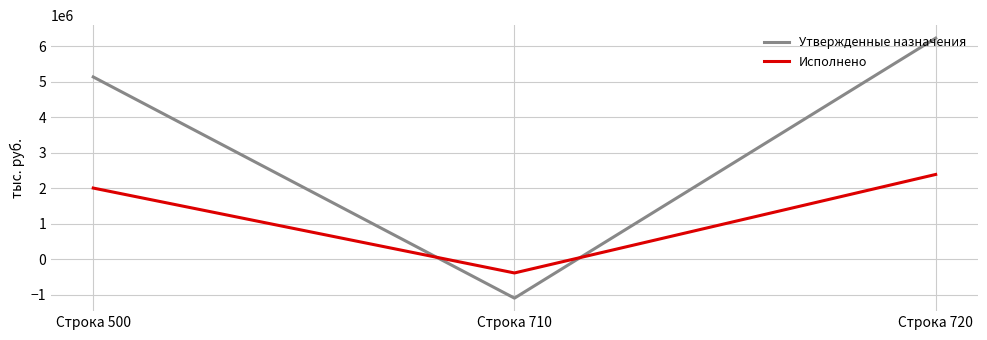

Reading left to right, transcribe all the data shown in this chart.

Утвержденные назначения: 5140151.7	-1093000.0	6233151.7
Исполнено: 2009155.3	-383275.7	2392430.9